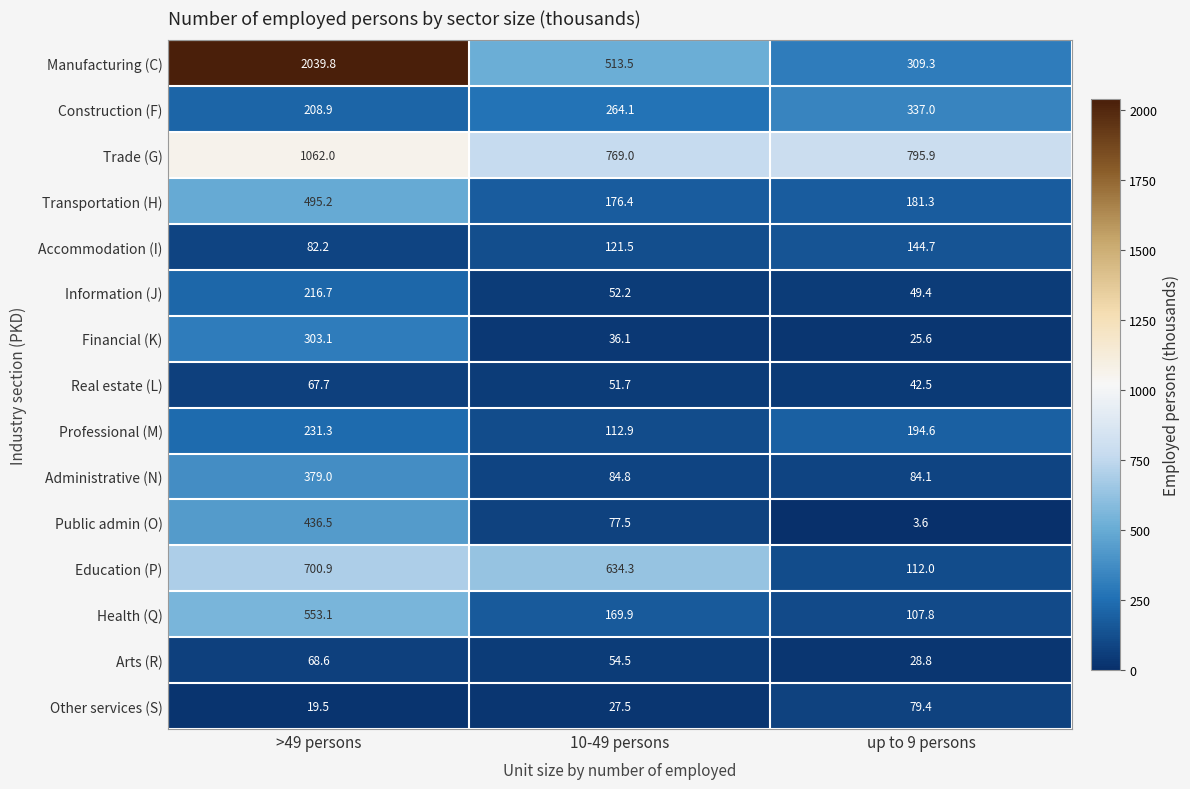

What is the total value across all series at >49 persons?

6864.5